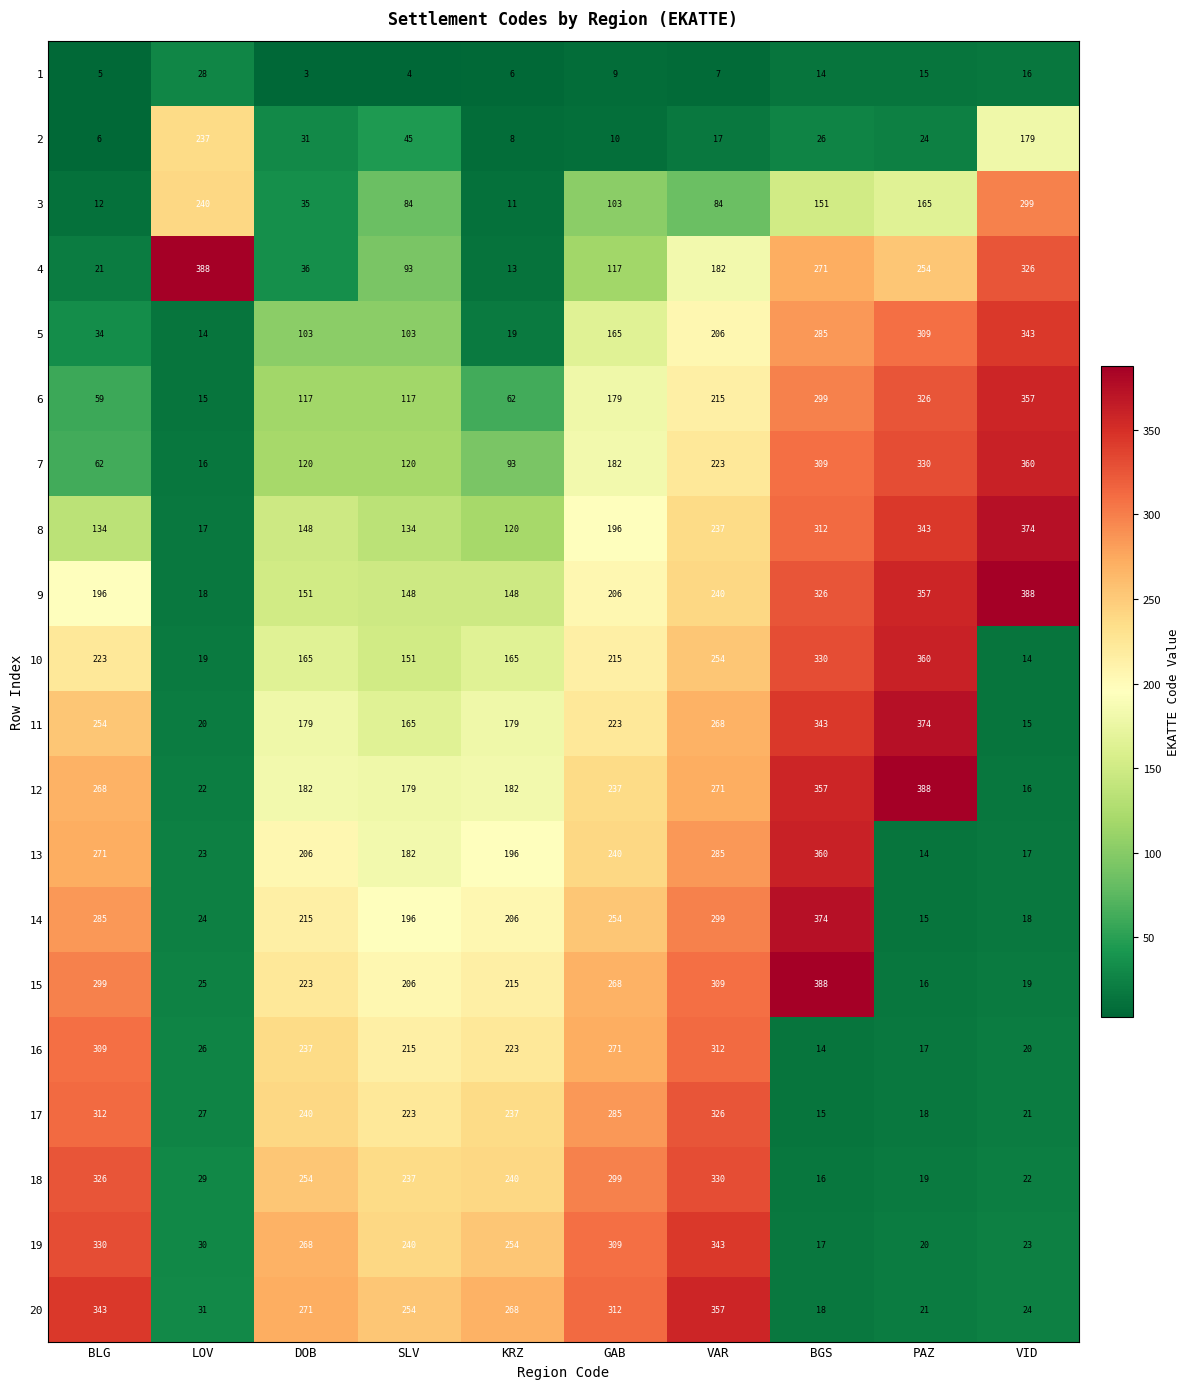

What is the smallest value displayed?

3